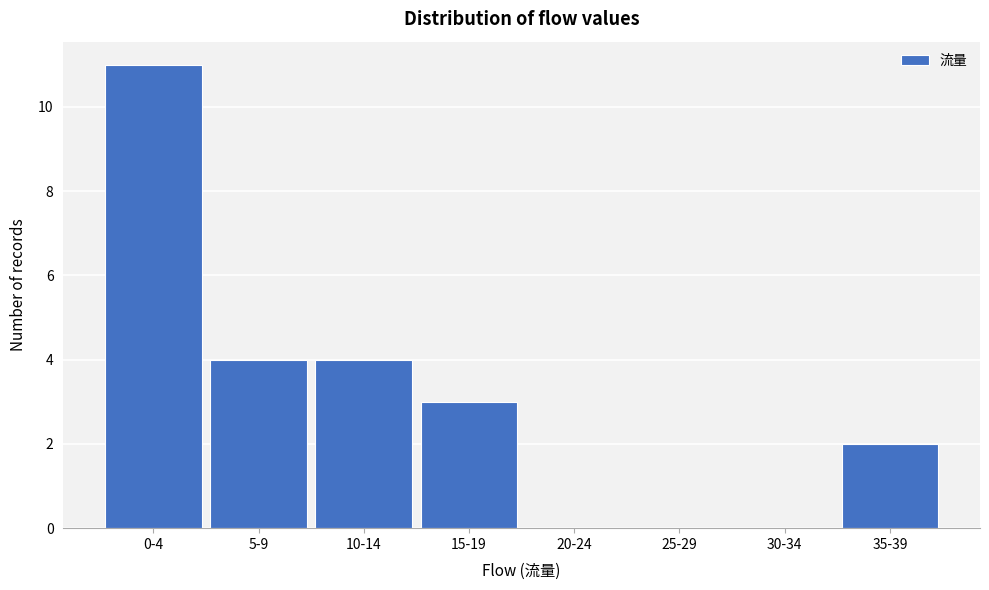

Reading left to right, extract all data points from this chart.

0-4=11	5-9=4	10-14=4	15-19=3	20-24=0	25-29=0	30-34=0	35-39=2